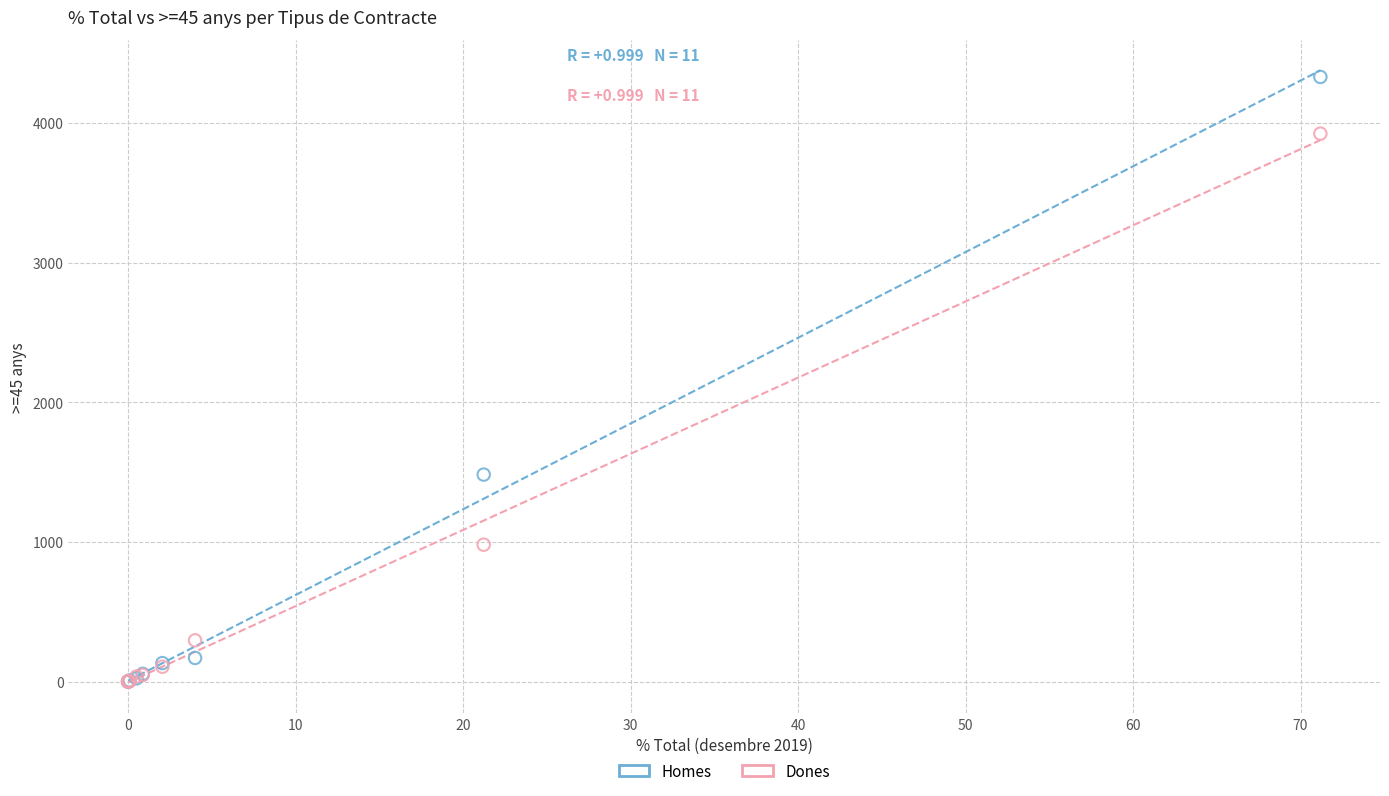

Which series reaches the maximum Y coordinate?

Homes